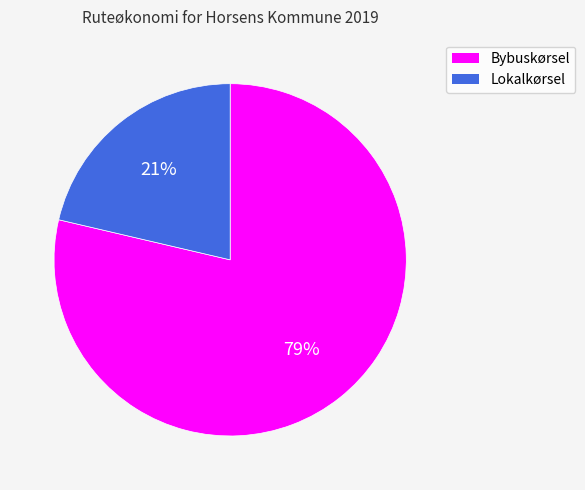

How many segments does this pie chart have?

2